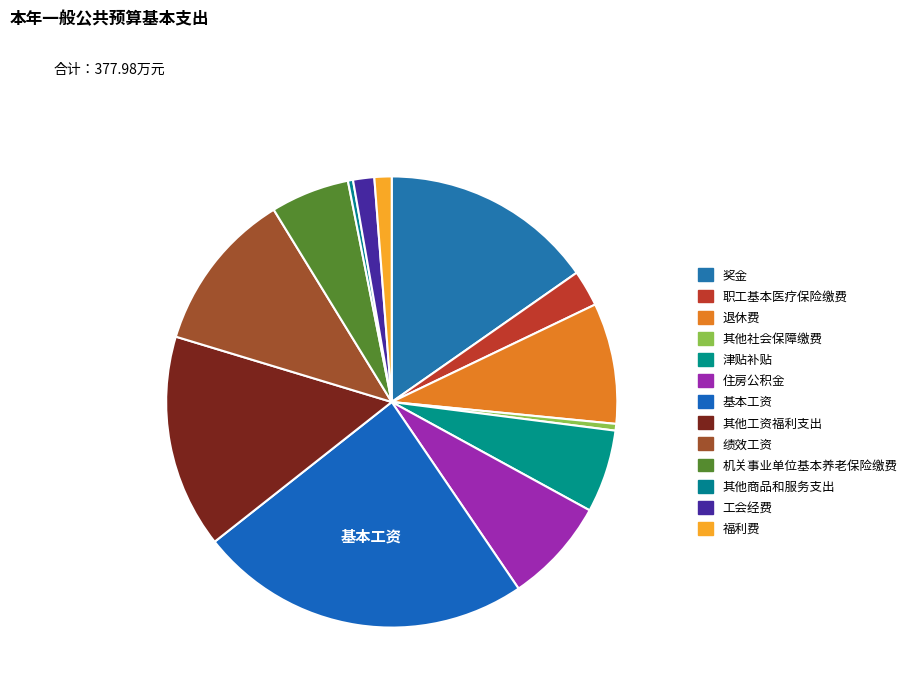

What percentage is NOT represented by 福利费?

98.8%